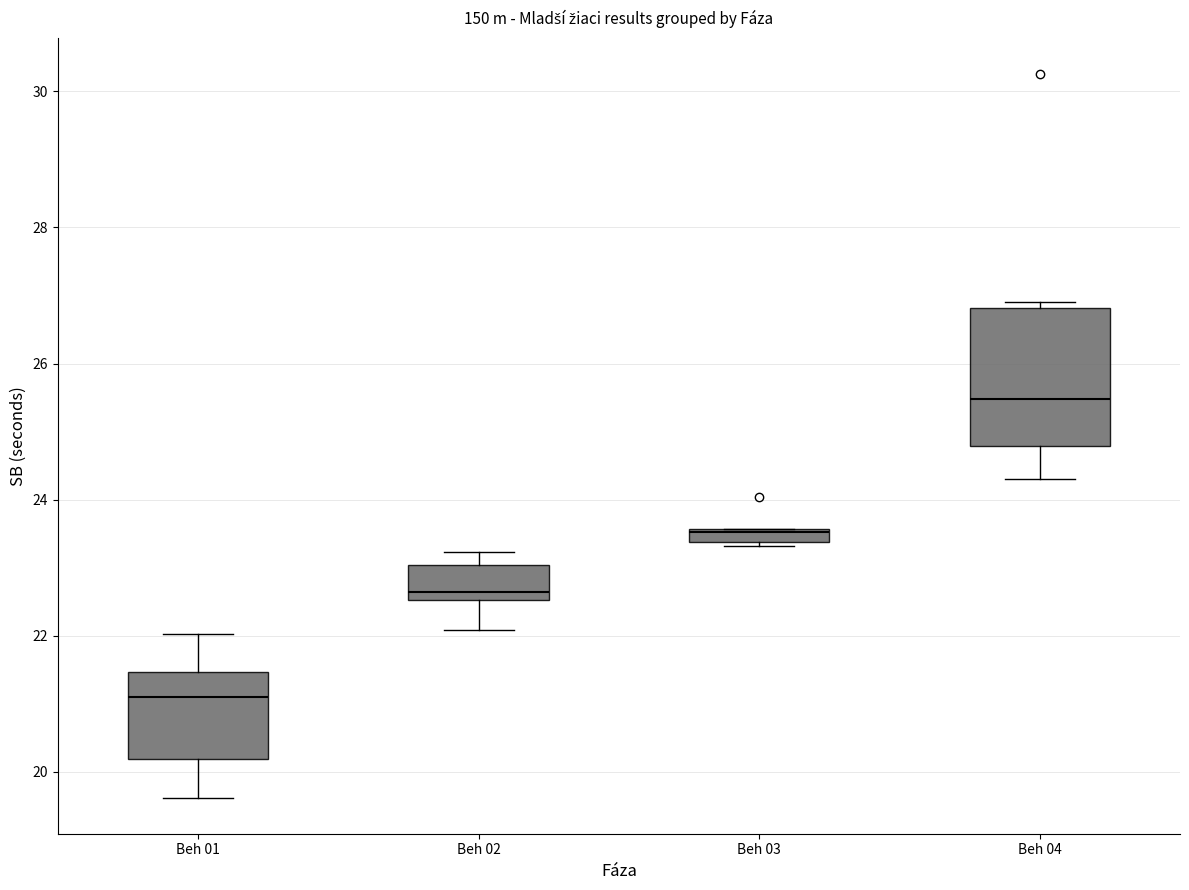

Where is the upper edge of the box for Beh 02 on the y-axis? The values are not printed on the chart, so give them approximately, as read against the axis.

23.0